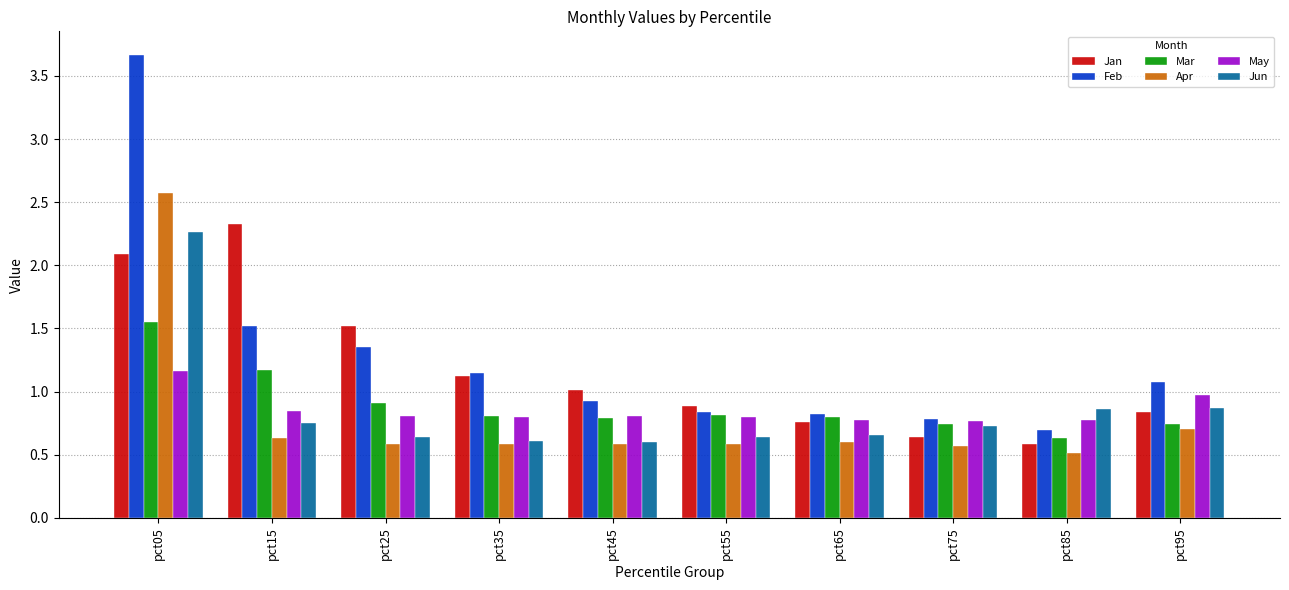

What is the difference between the maximum and second lowest values in the Apr series?

2.0